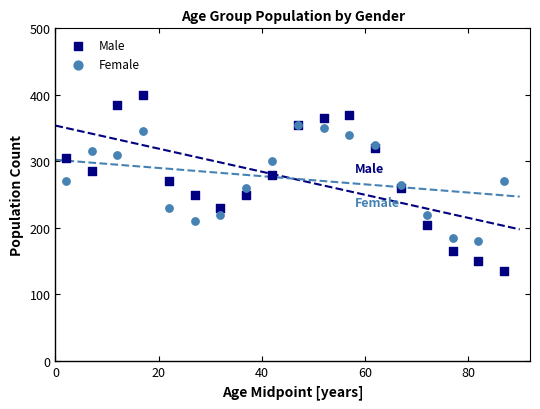

Which series contains the lowest Y value?

Male